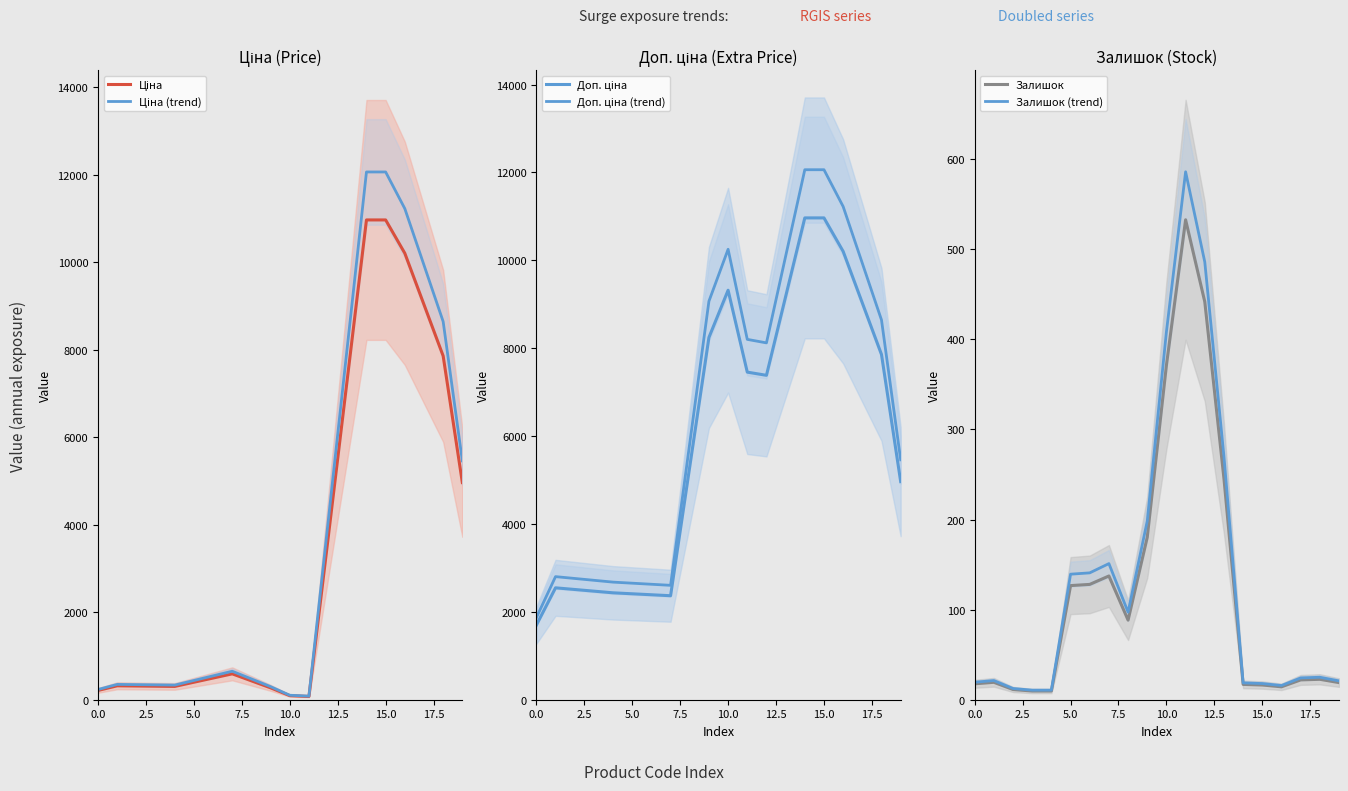

What are all the series names shown in the legend?

Ціна, Ціна (trend), Доп. ціна, Доп. ціна (trend), Залишок, Залишок (trend)